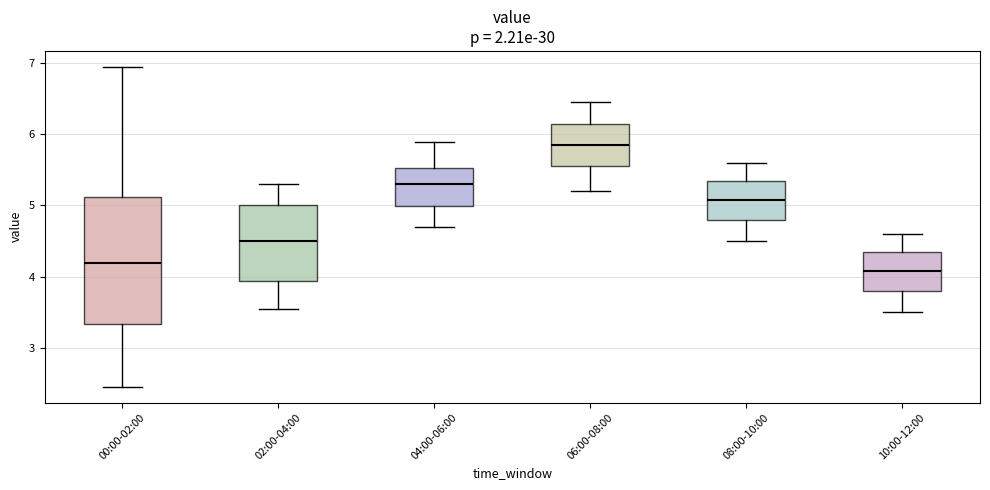

Where is the upper edge of the box for 00:00-02:00 on the y-axis? The values are not printed on the chart, so give them approximately, as read against the axis.

5.1